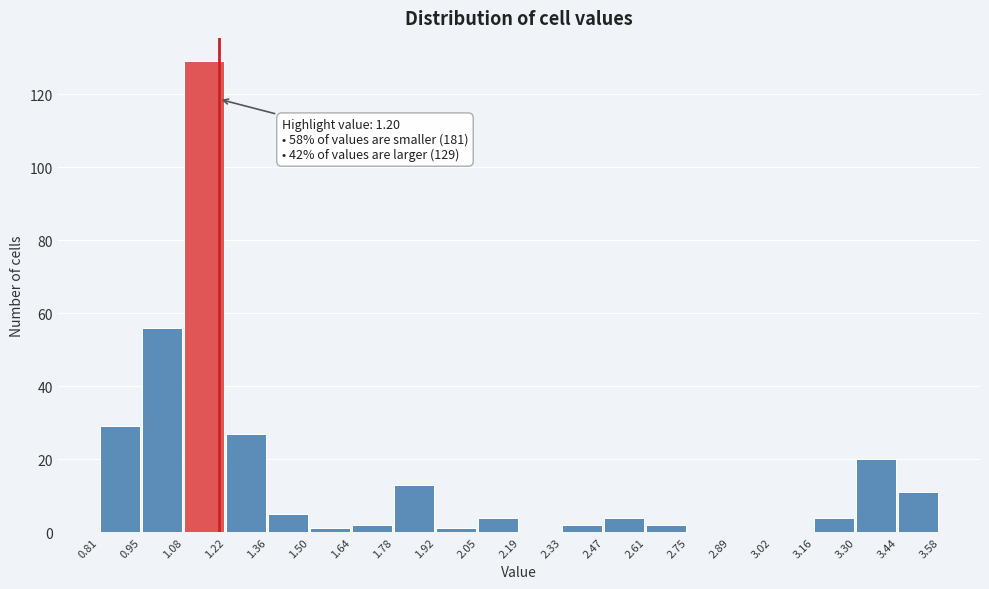

Over which range of the x-axis is the bar tallest?

1.08 to 1.22